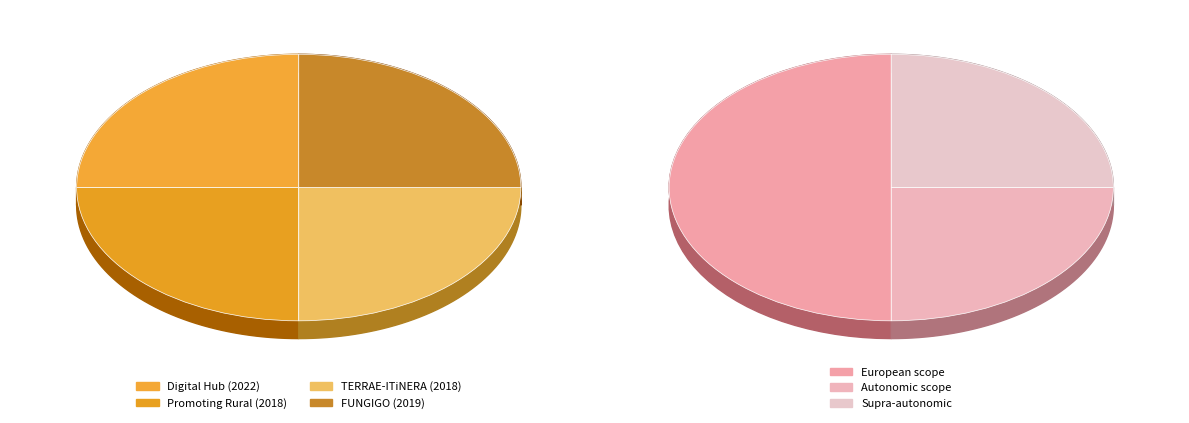

Is it true that Digital Hub for Rural Transformation is 11% of the pie?

False